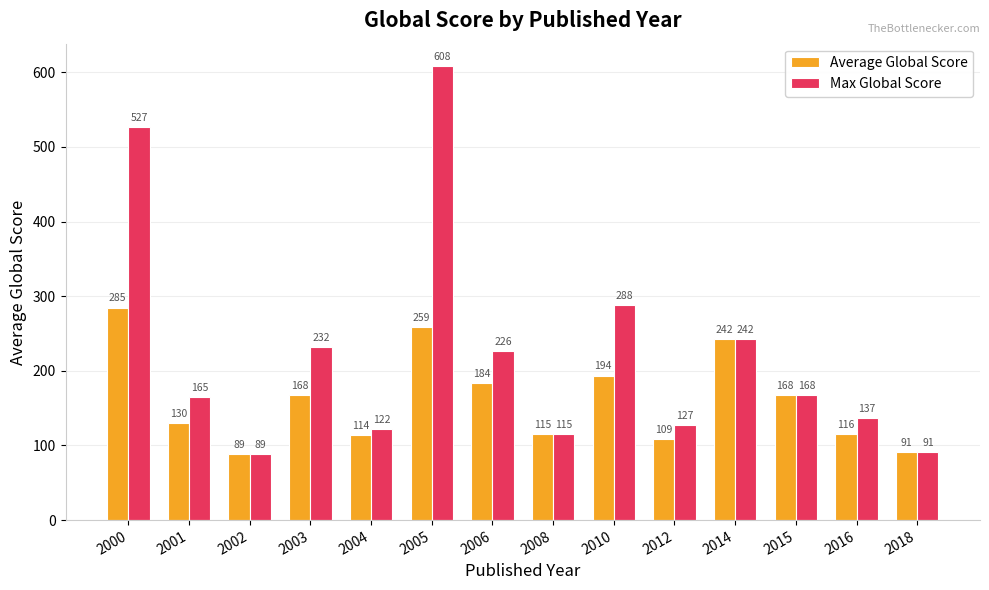

Which category has the lowest value across all series?

2002